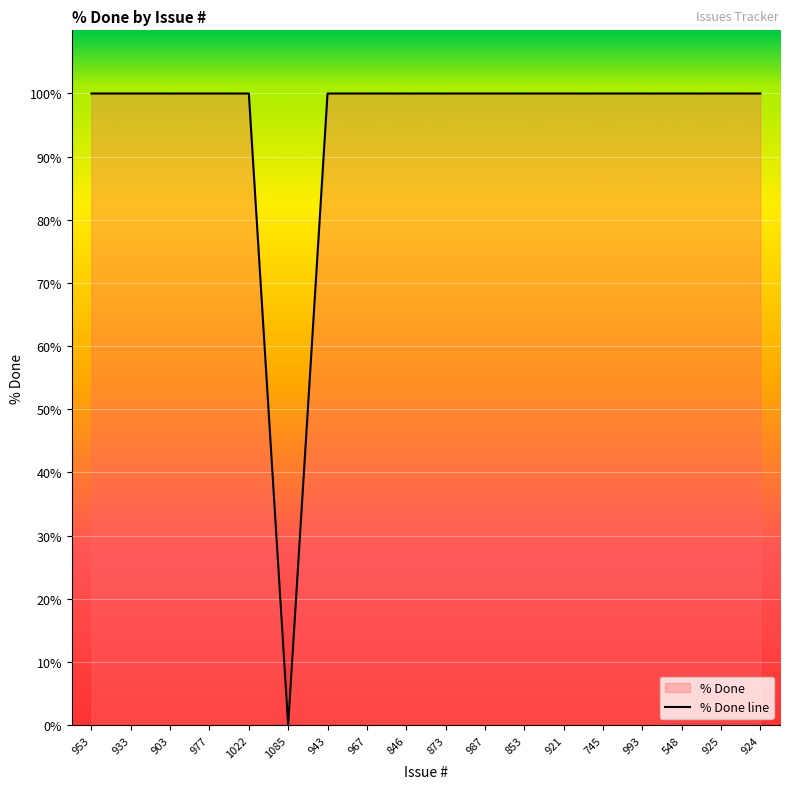

At which label is the value closest to 50?

953